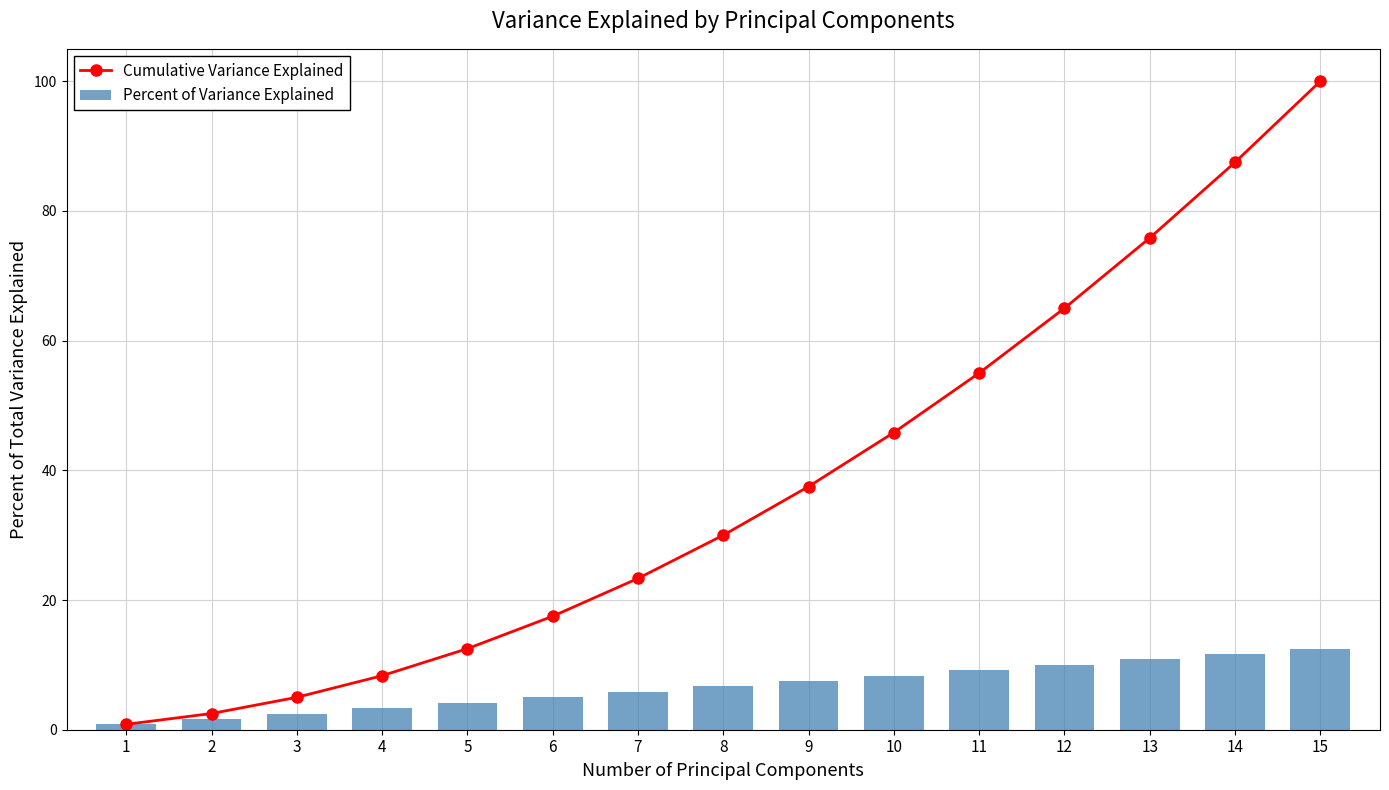

Is it true that Percent of Variance Explained equals 11.7 at 14?

True